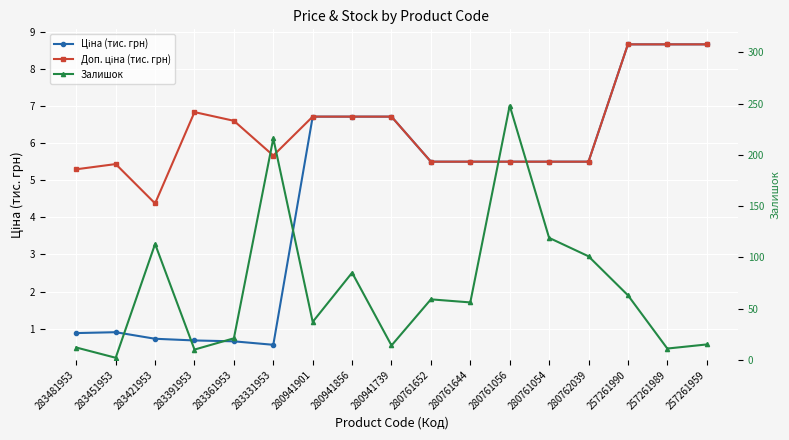

What is the total value across all series at 257261959?

32.3